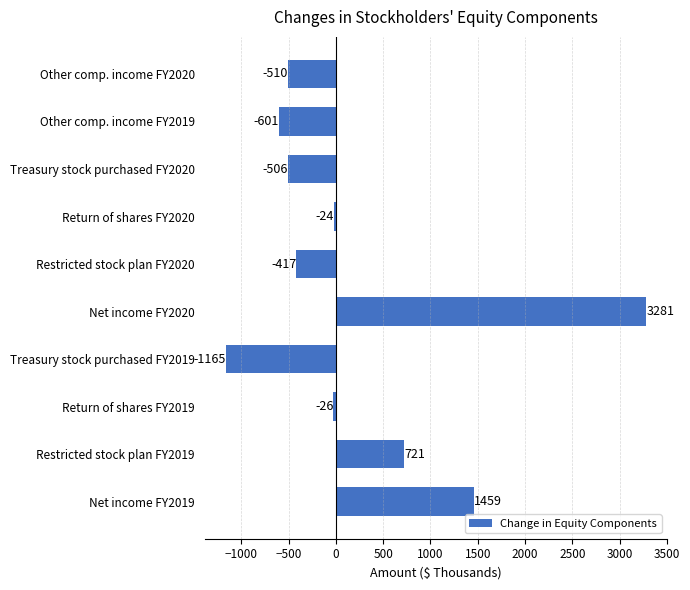

True or false: the data shows -192 at Restricted stock plan FY2020.

False